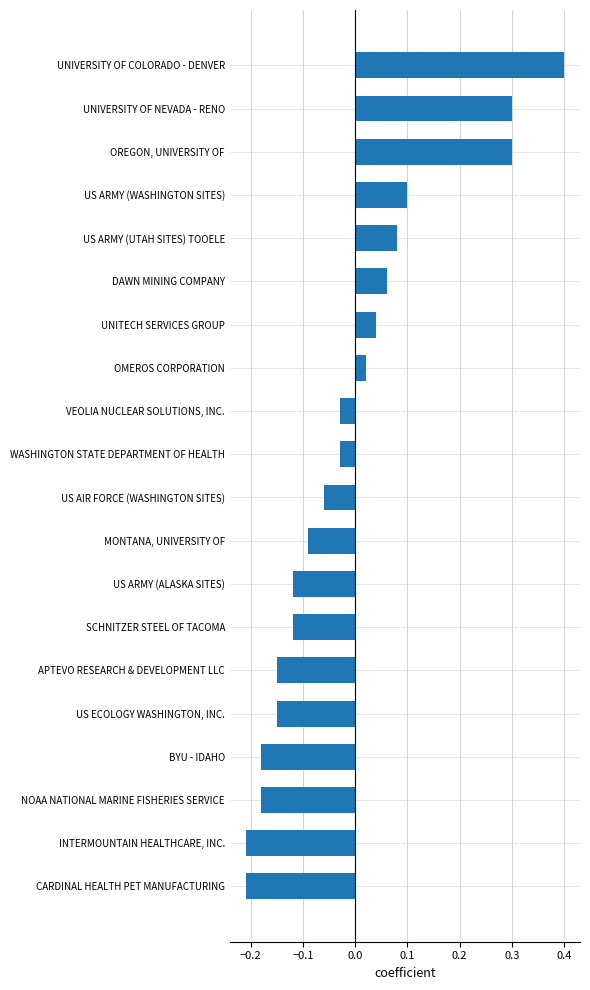

What is the difference between the second highest and minimum values?

0.5